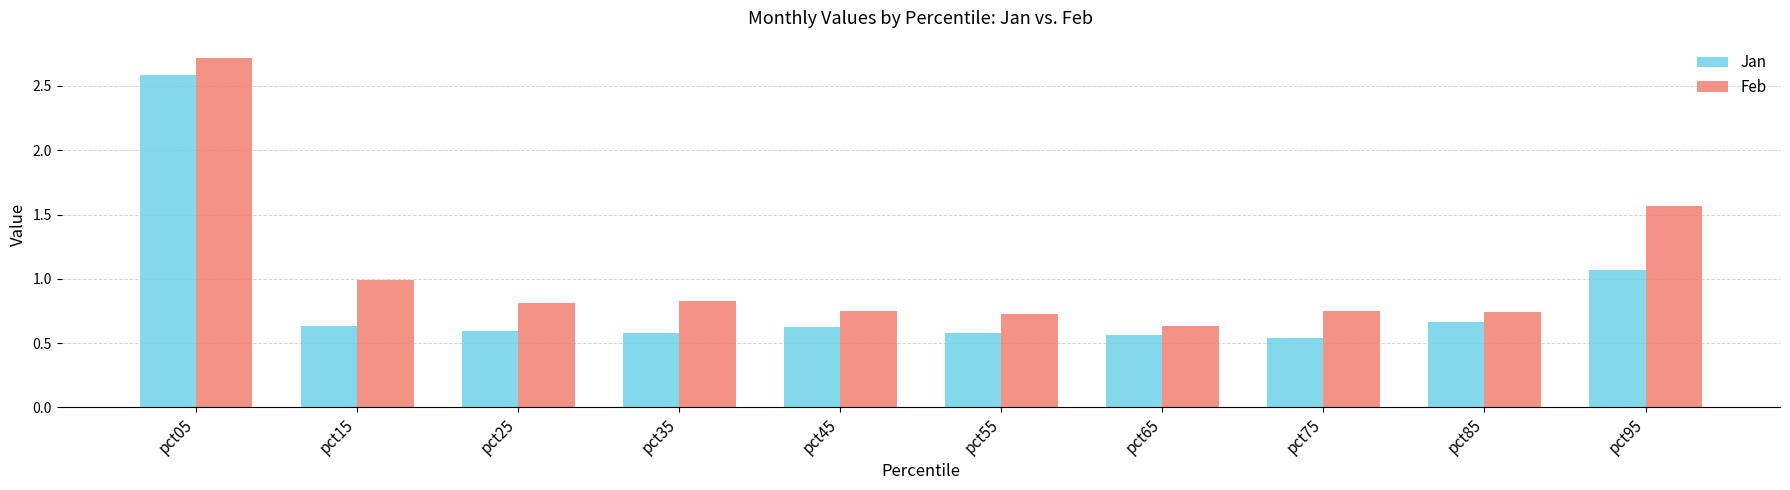

Count the number of data series in this chart.

2